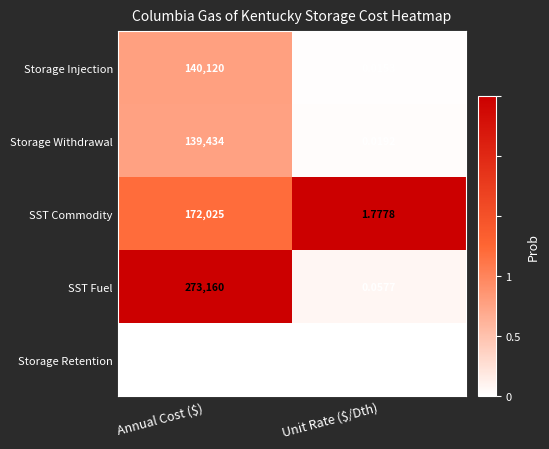

At which label is Storage Retention closest to 39889?

Unit Rate ($/Dth)